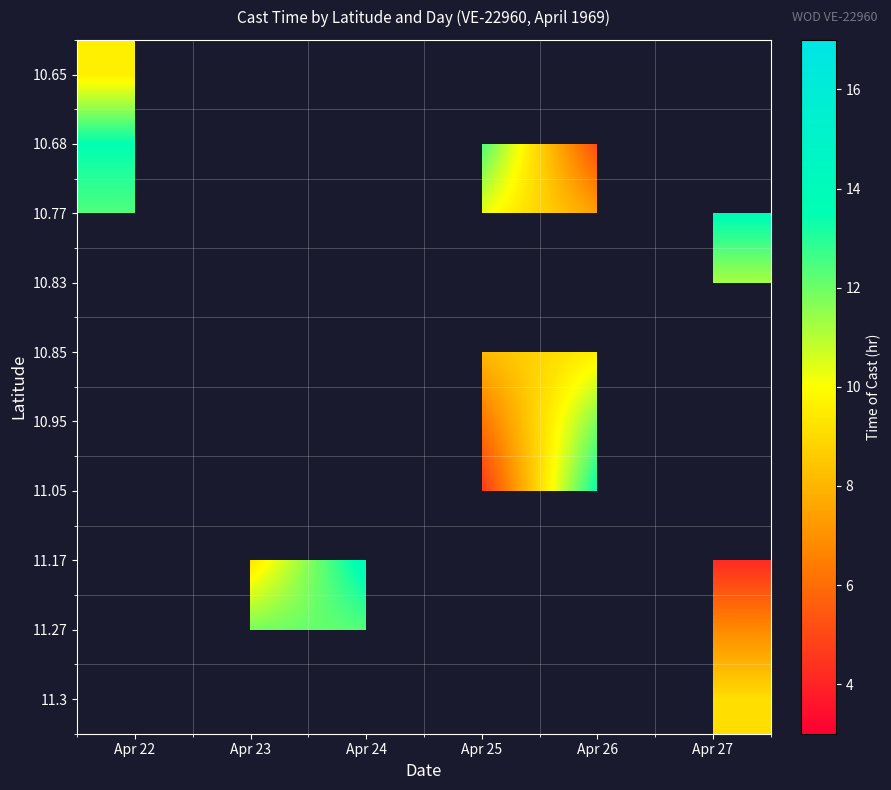

At how many categories does at least one series exceed 10?

6